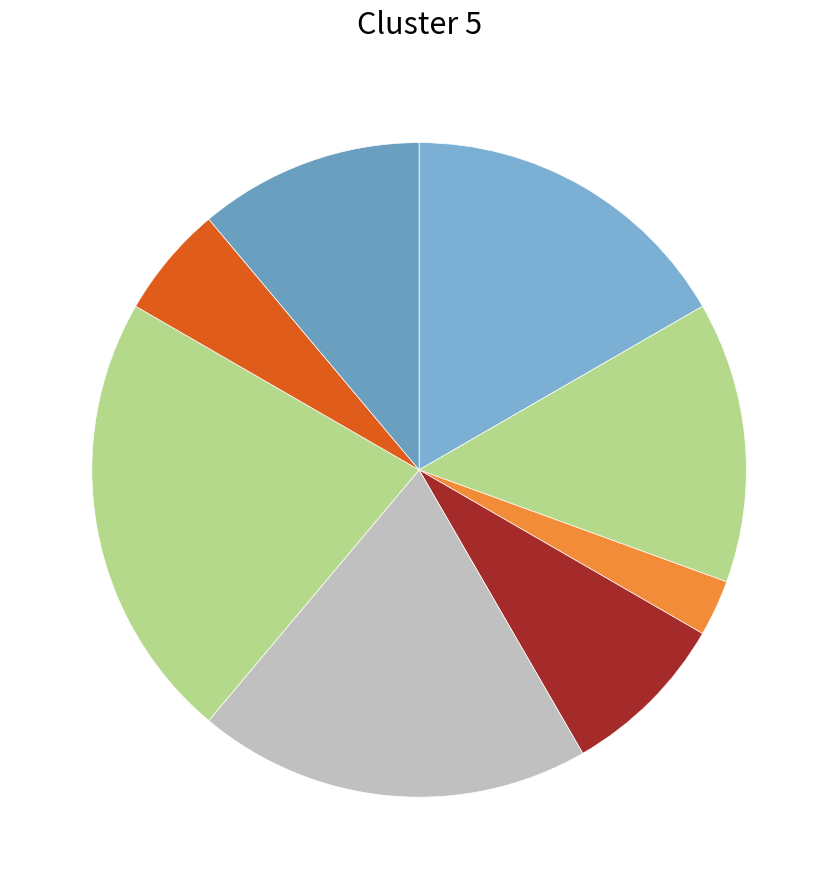

To the nearest percent, what is the average slice percentage?

12%